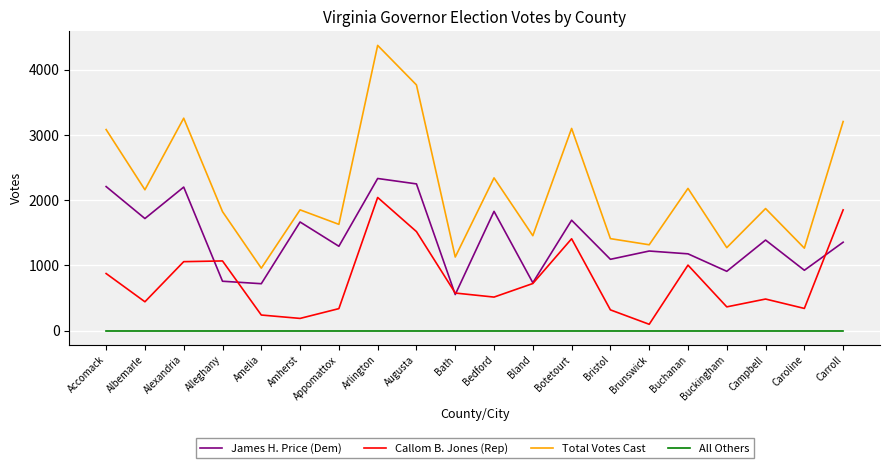

What are all the series names shown in the legend?

James H. Price (Dem), Callom B. Jones (Rep), Total Votes Cast, All Others